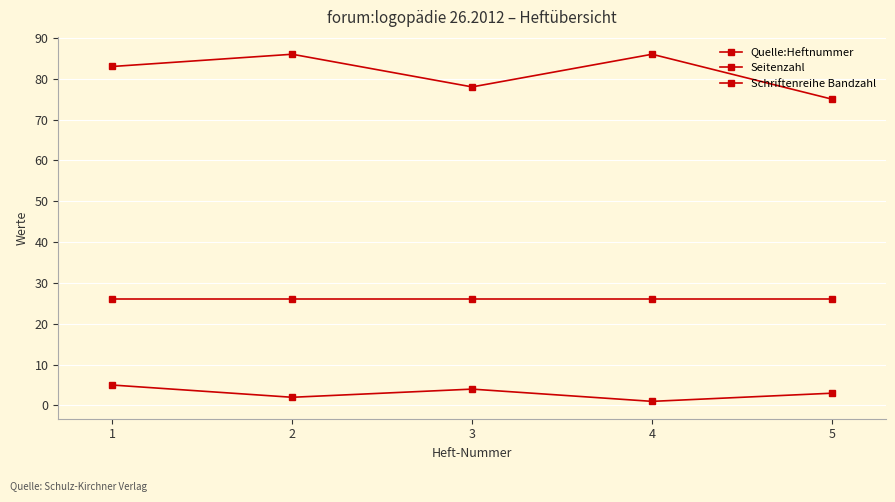

Does the chart have visible grid lines?

Yes